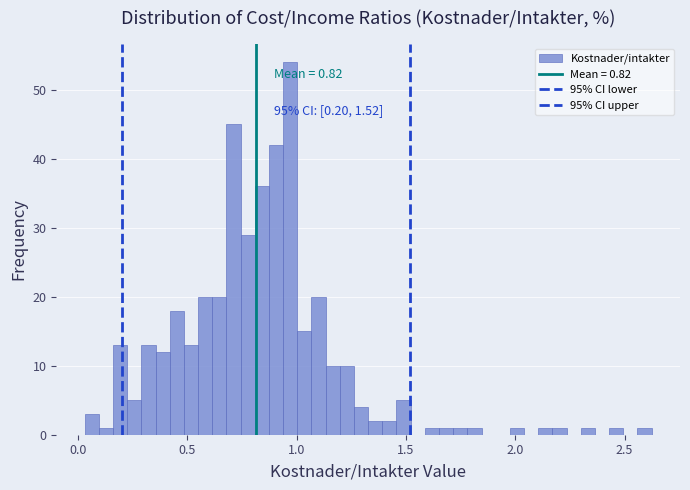

Around what value on the x-axis is the tallest bar? Give the approximate position of its centre, as read against the axis.

0.95